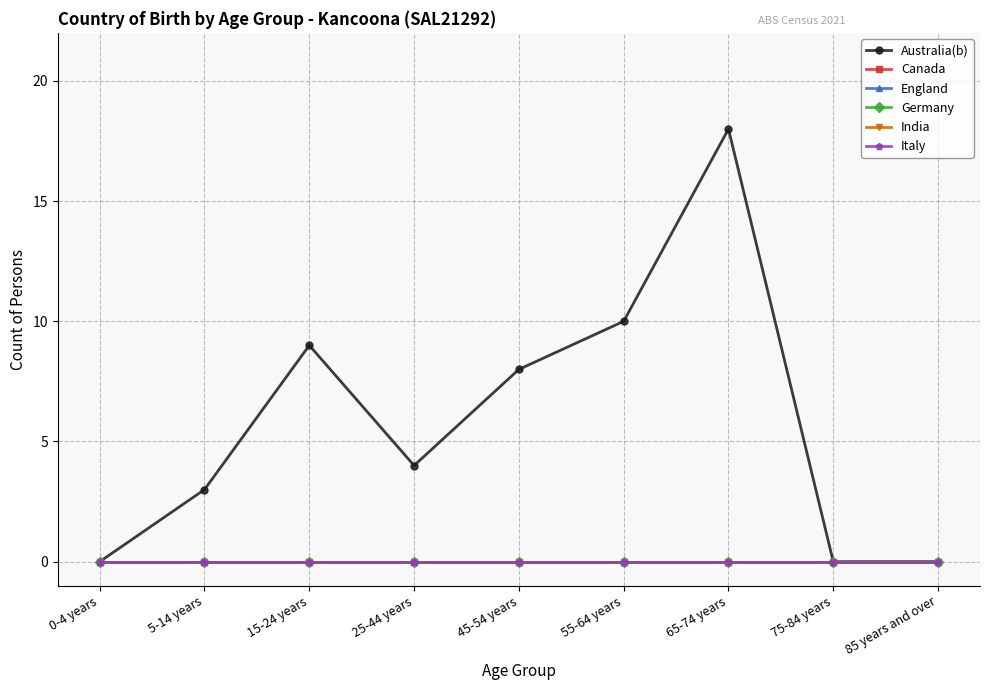

Between 75-84 years and 85 years and over, which series saw the biggest shift?

Australia(b)